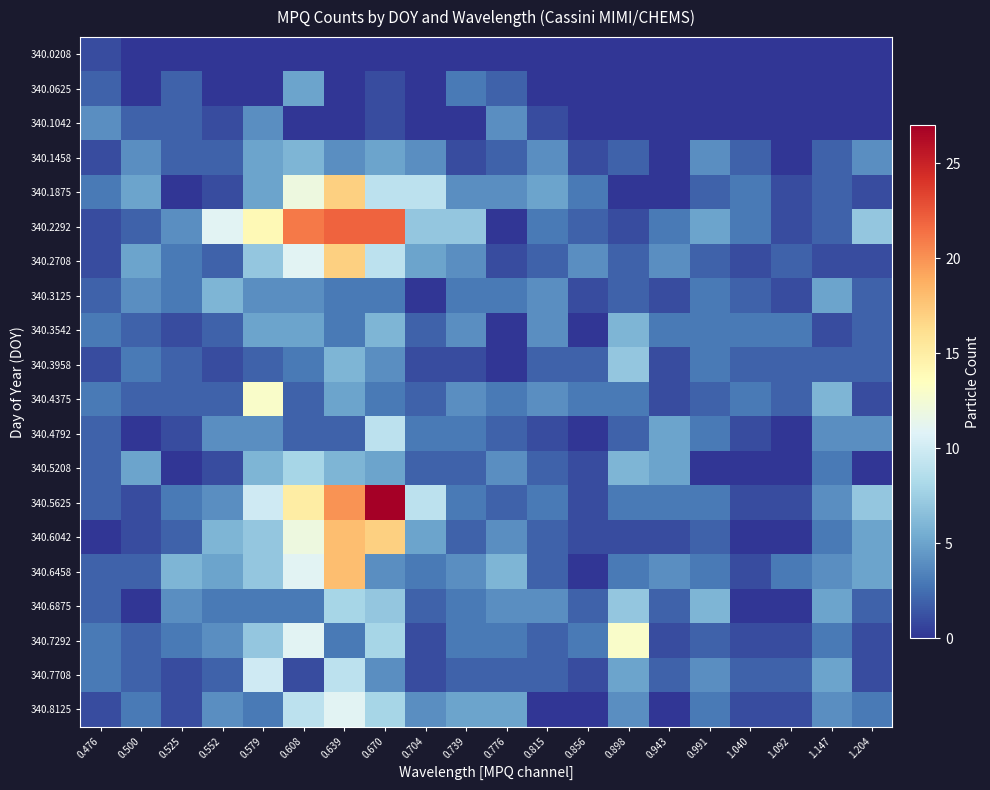

At which category is the sum across all series the highest?

0.639